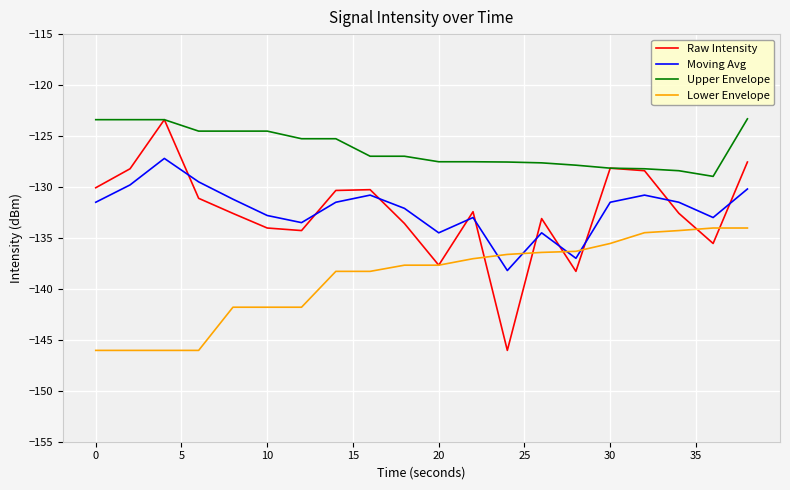

How many distinct data groups are displayed?

4